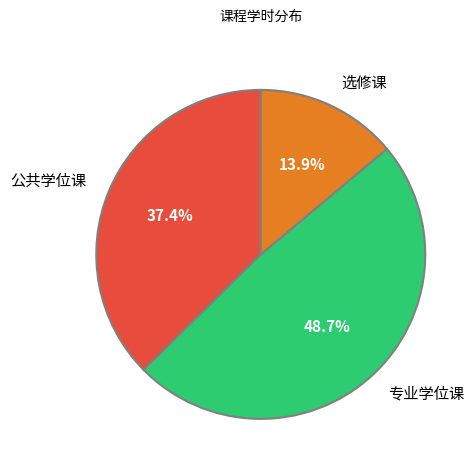

What is the smallest slice in the pie chart?

选修课